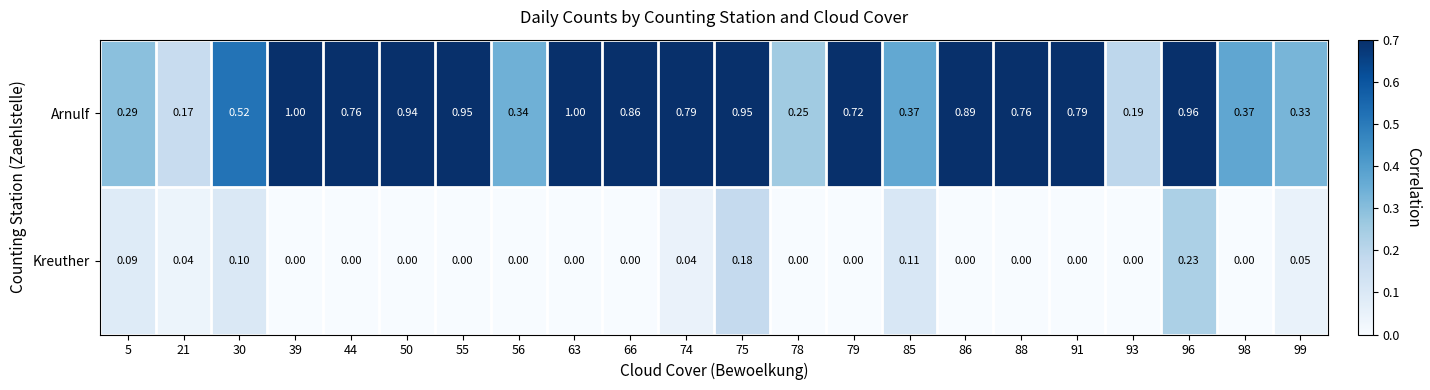

Which series changed the most between 98 and 99?

Kreuther